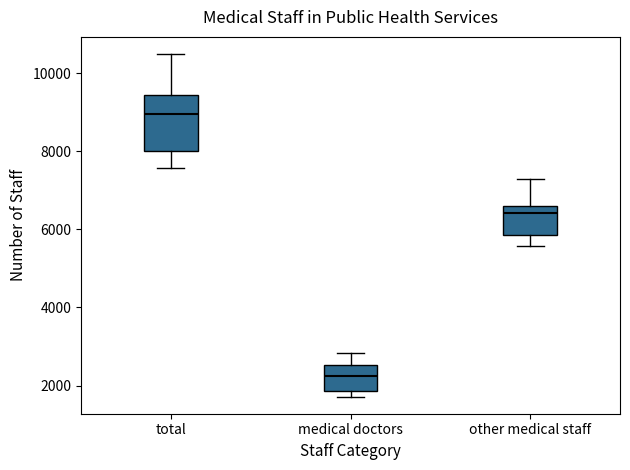

Which box's median line is the highest?

total